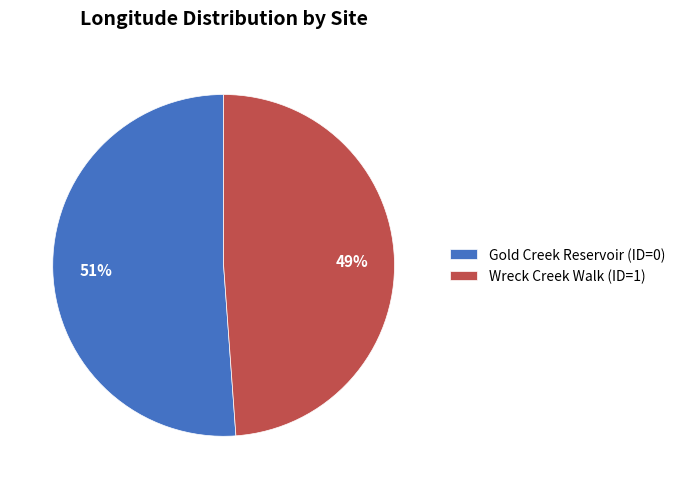

What percentage is the Gold Creek Reservoir (ID=0) slice, to the nearest percent?

51%